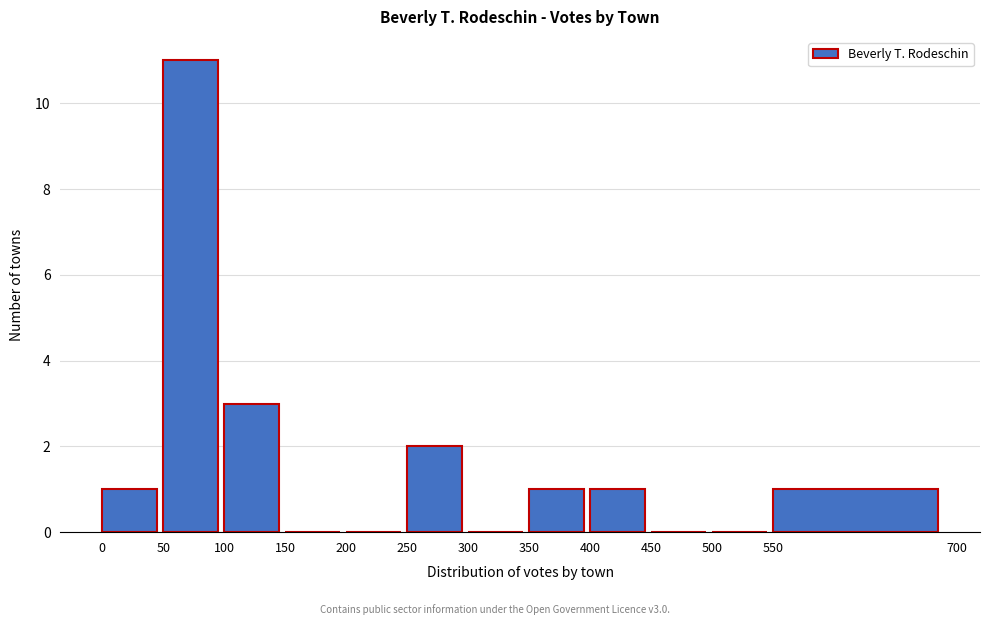

Reading left to right, transcribe this chart: for each bar, give the range it covers on the x-axis and its height. The values are not printed on the chart, so give them approximately, as read against the axis.

0 to 50: 1
50 to 100: 11
100 to 150: 3
150 to 200: 0
200 to 250: 0
250 to 300: 2
300 to 350: 0
350 to 400: 1
400 to 450: 1
450 to 500: 0
500 to 550: 0
550 to 700: 1